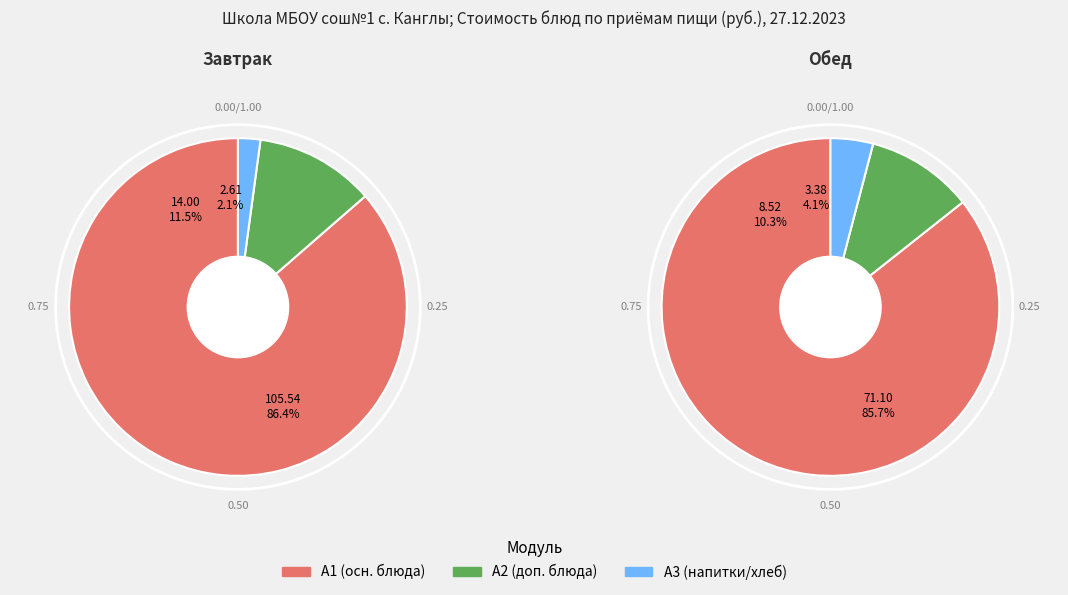

Which series has the widest spread of values?

Завтрак